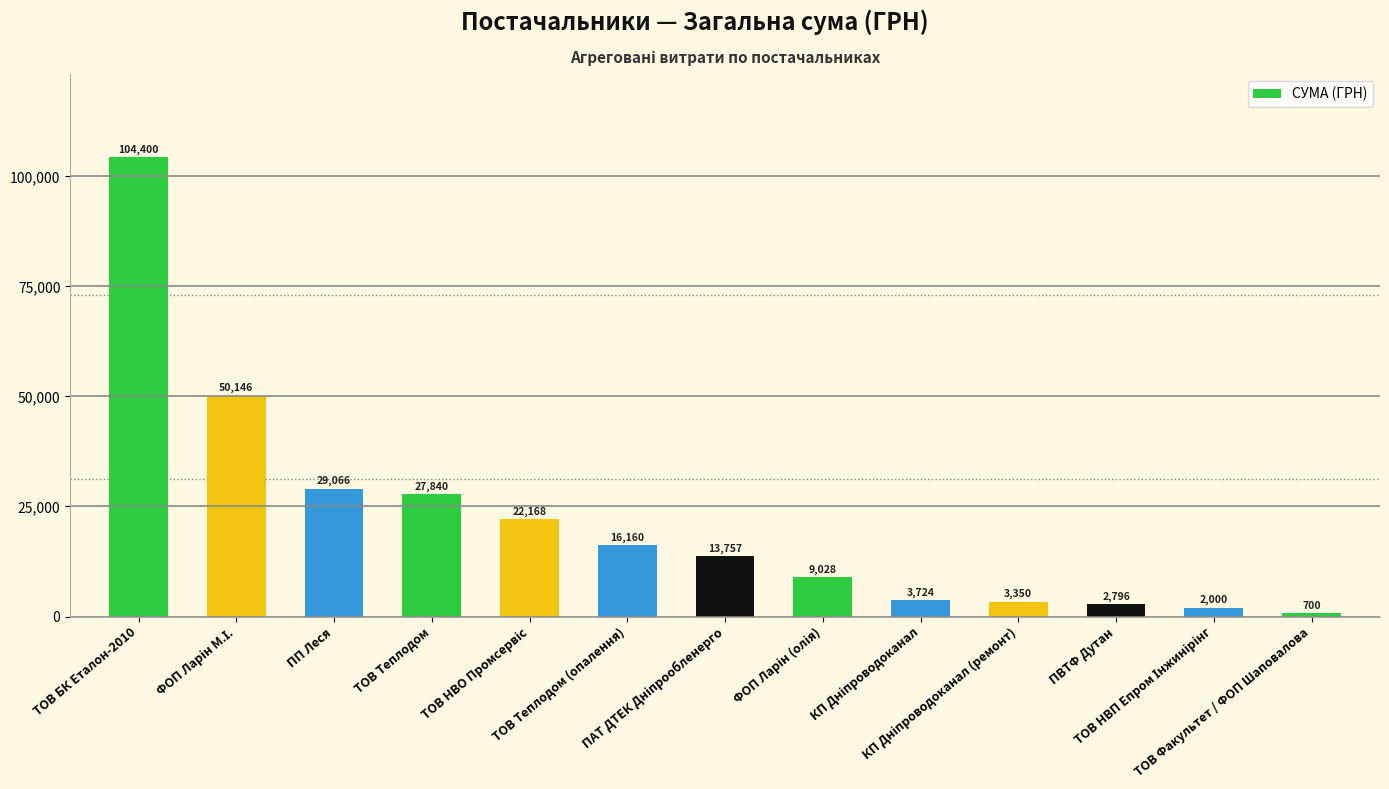

Count the number of data series in this chart.

1